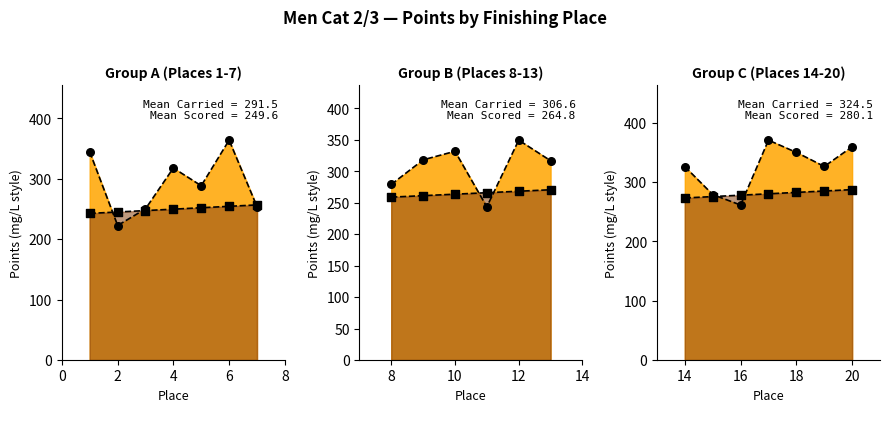

Is the value of Carried Points pts at 6 greater than the value of Scored Points pts at 6?

Yes